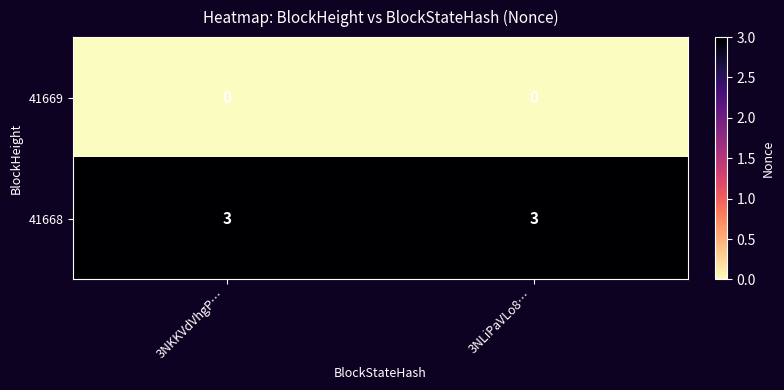

What is the total value across all series at 3NKKVdVhgP…?

3